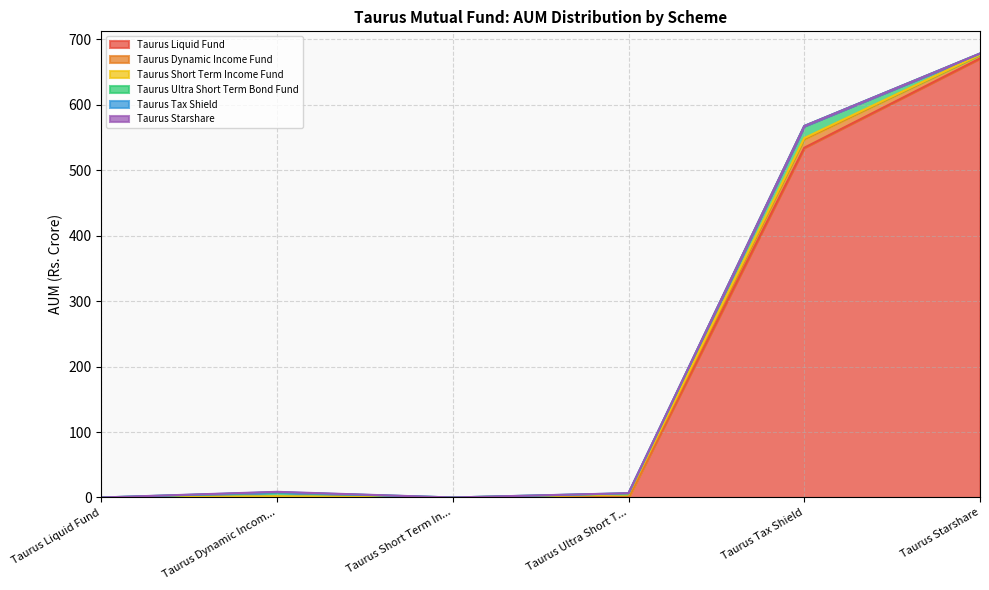

Reading right to left, transcribe all the data shown in this chart.

Taurus Liquid Fund: 671.0	534.5	0.6	0.0	0.9	0.0
Taurus Dynamic Income Fund: 5.7	13.3	0.0	0.0	0.3	0.0
Taurus Short Term Income Fund: 0.0	1.5	4.1	0.0	0.6	0.0
Taurus Ultra Short Term Bond Fund: 1.8	18.4	1.5	0.0	5.9	0.0
Taurus Tax Shield: 0.0	0.0	0.3	0.0	0.5	0.0
Taurus Starshare: 0.0	0.0	0.1	0.0	0.5	0.0